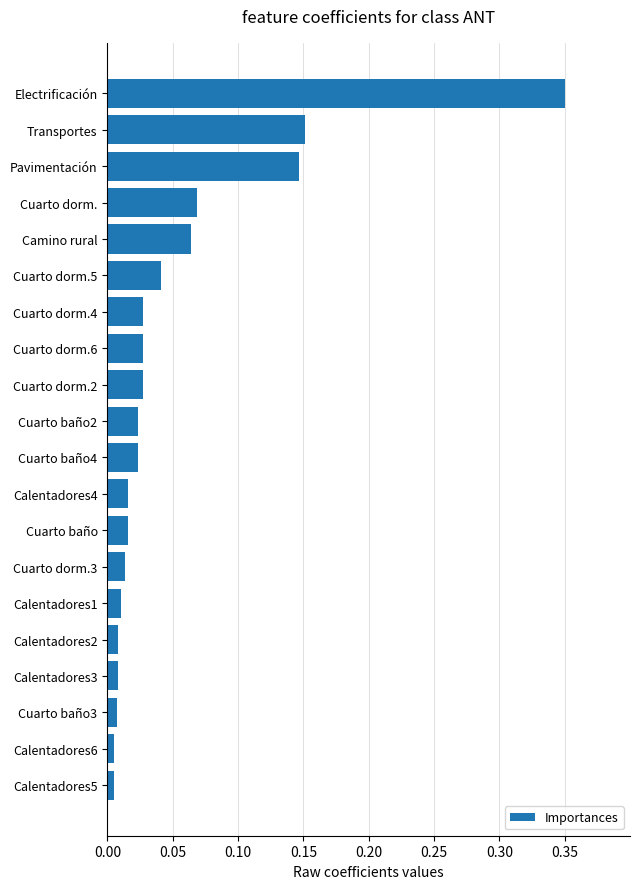

What is the change in value from Calentadores3 to Camino rural?

+0.1